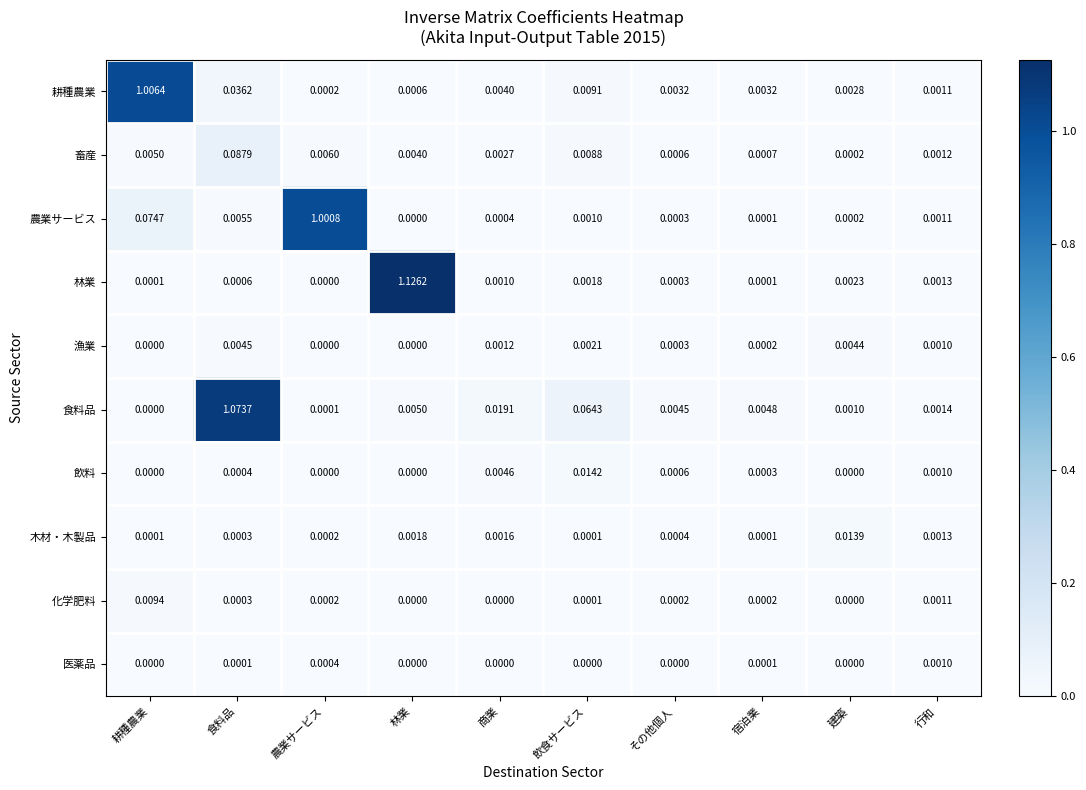

Which series changed the most between 食料品 and 宿泊業?

食料品